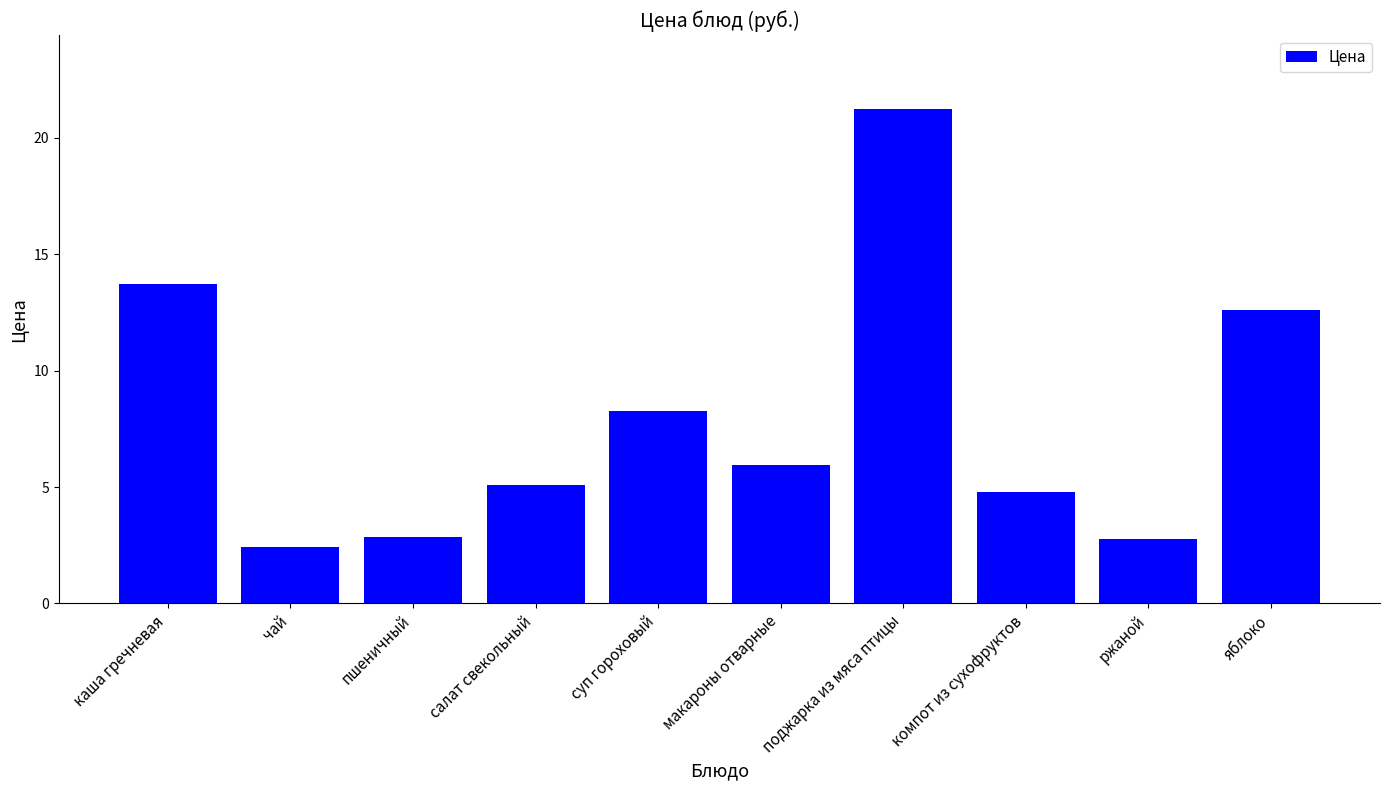

What is the ratio of the value at каша гречневая to the value at поджарка из мяса птицы?

0.6